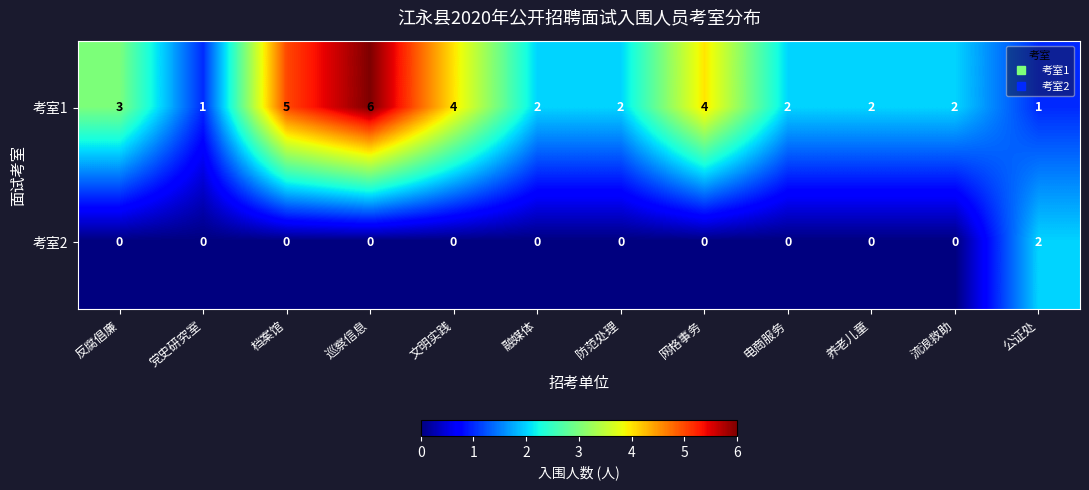

What is the total value across all series at 流浪救助?

2